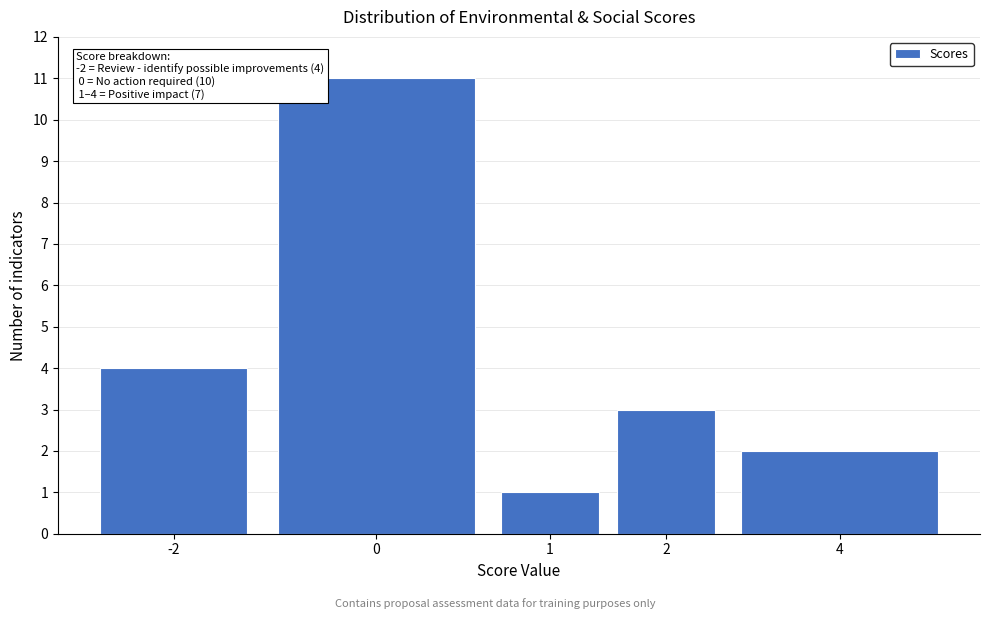

Reading right to left, transcribe all the data shown in this chart.

4=2	2=3	1=1	0=11	-2=4